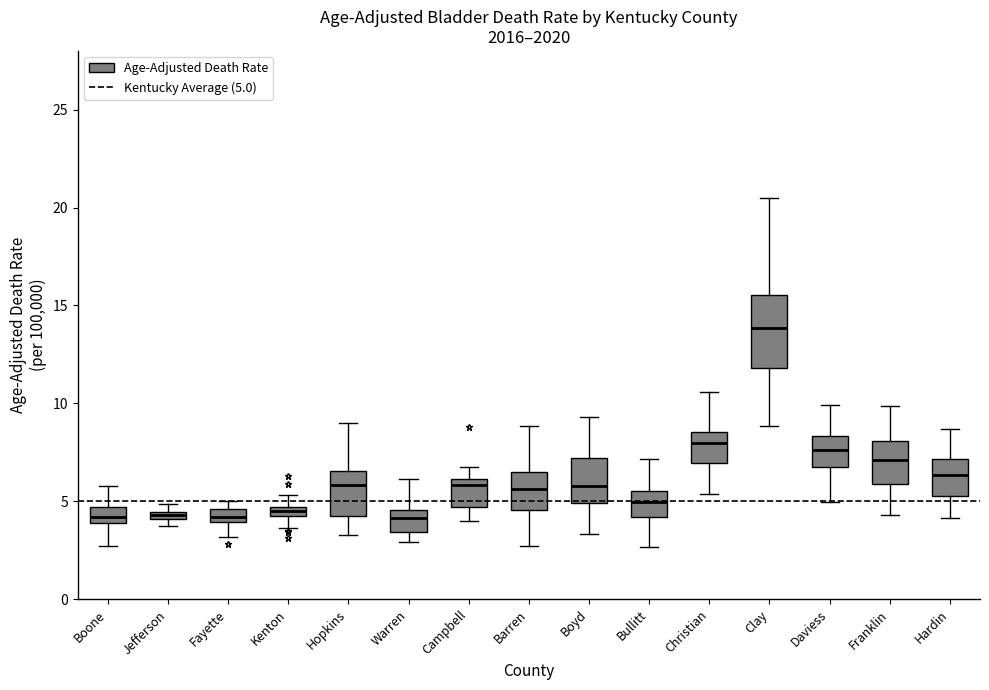

Where does the median line of the box for Hardin sit on the y-axis? The values are not printed on the chart, so give them approximately, as read against the axis.

6.5